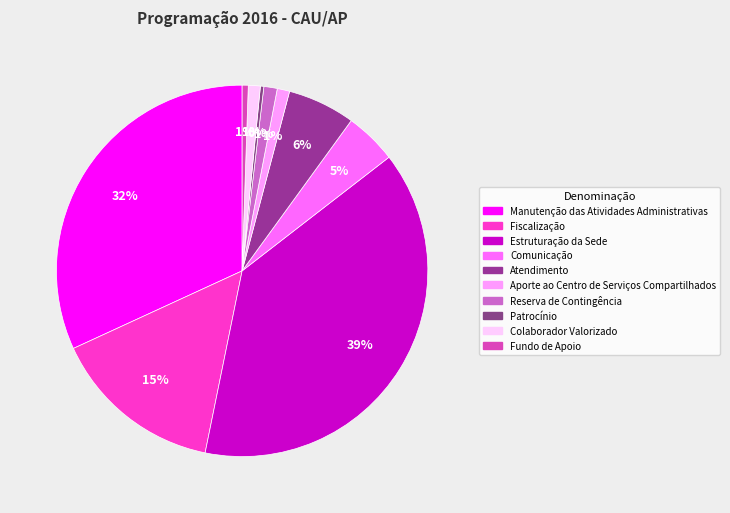

How many slices are in this pie chart?

10